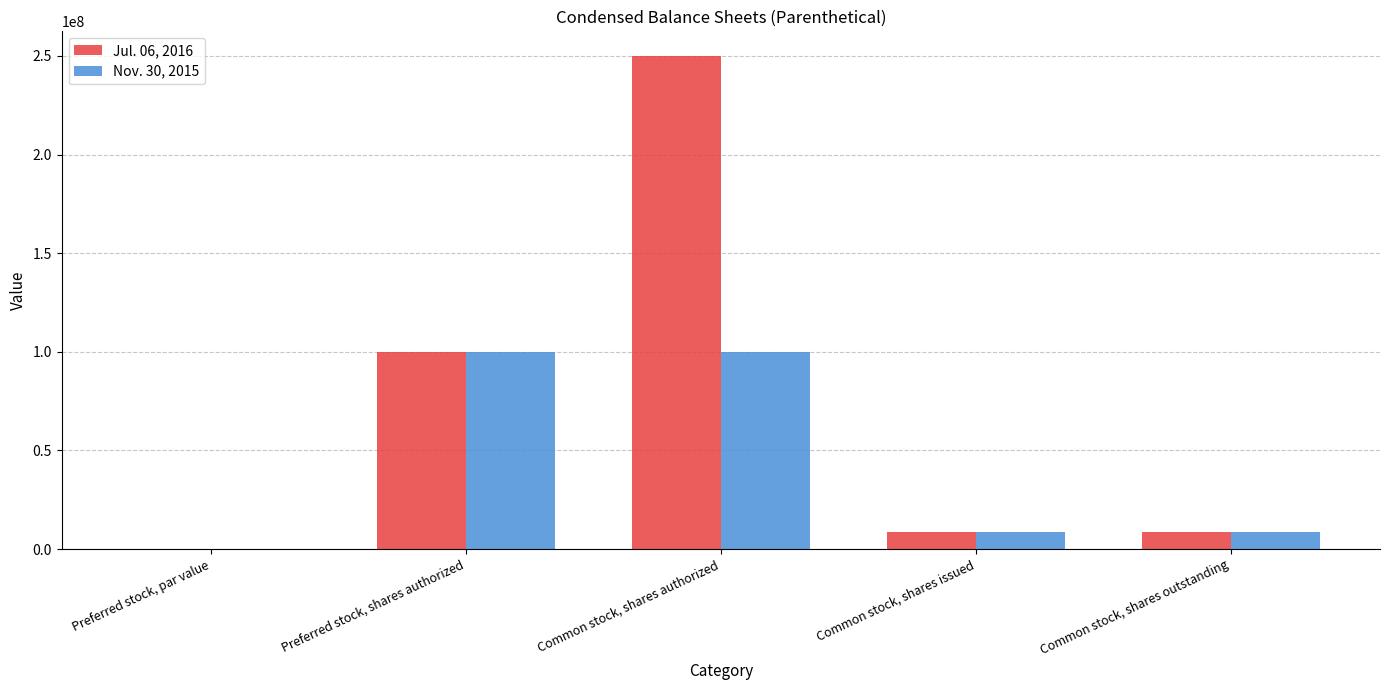

At which label does Nov. 30, 2015 first exceed 8597131?

Preferred stock, shares authorized